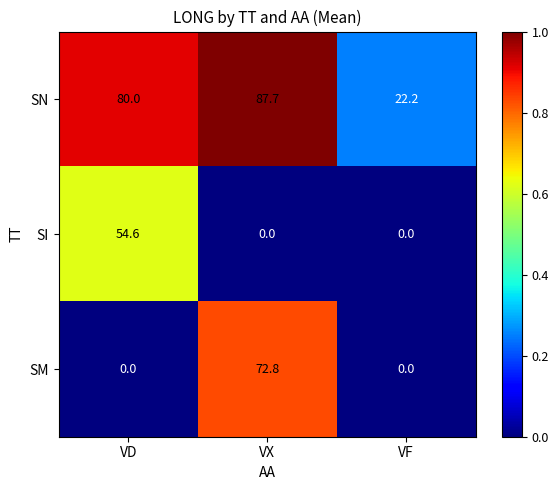

Which series has the largest total across all categories?

SN